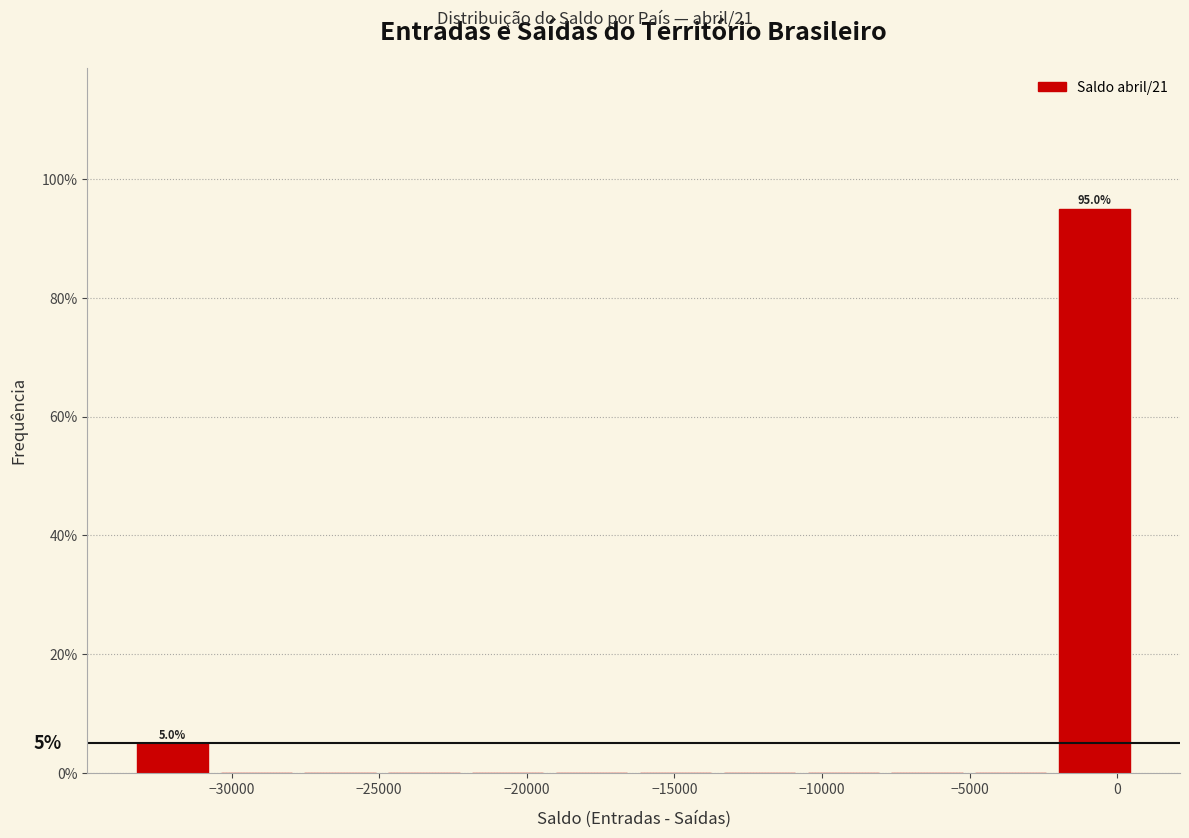

Which range on the x-axis has the tallest bar?

-2000 to 500